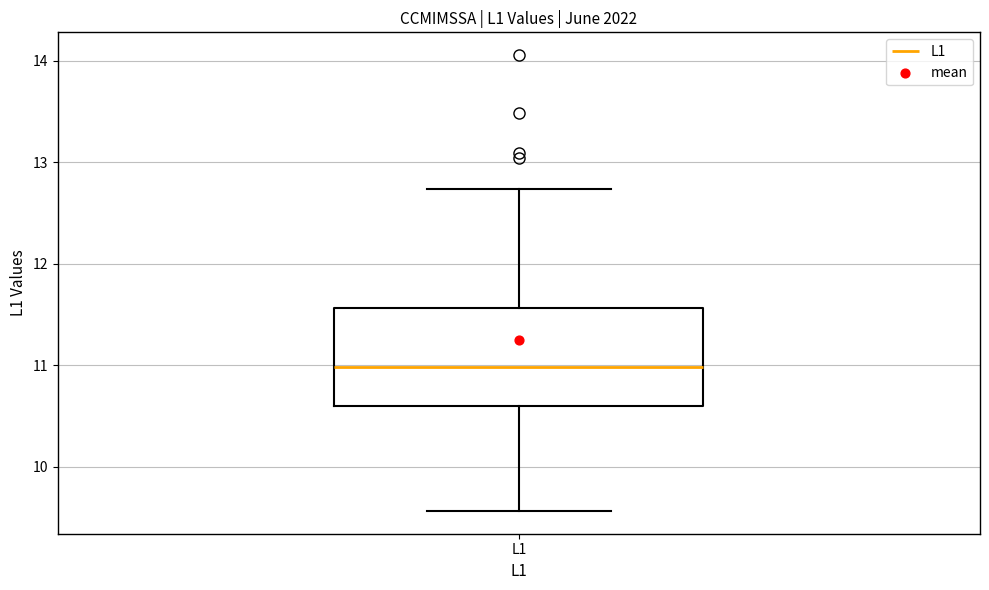

Where does the median line of the box for L1 sit on the y-axis? The values are not printed on the chart, so give them approximately, as read against the axis.

11.0